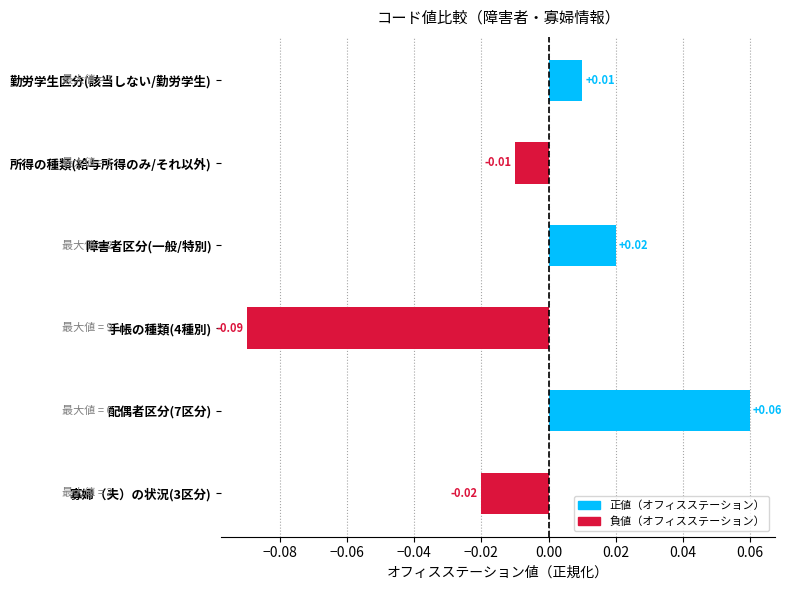

How many data points are above 0?

3